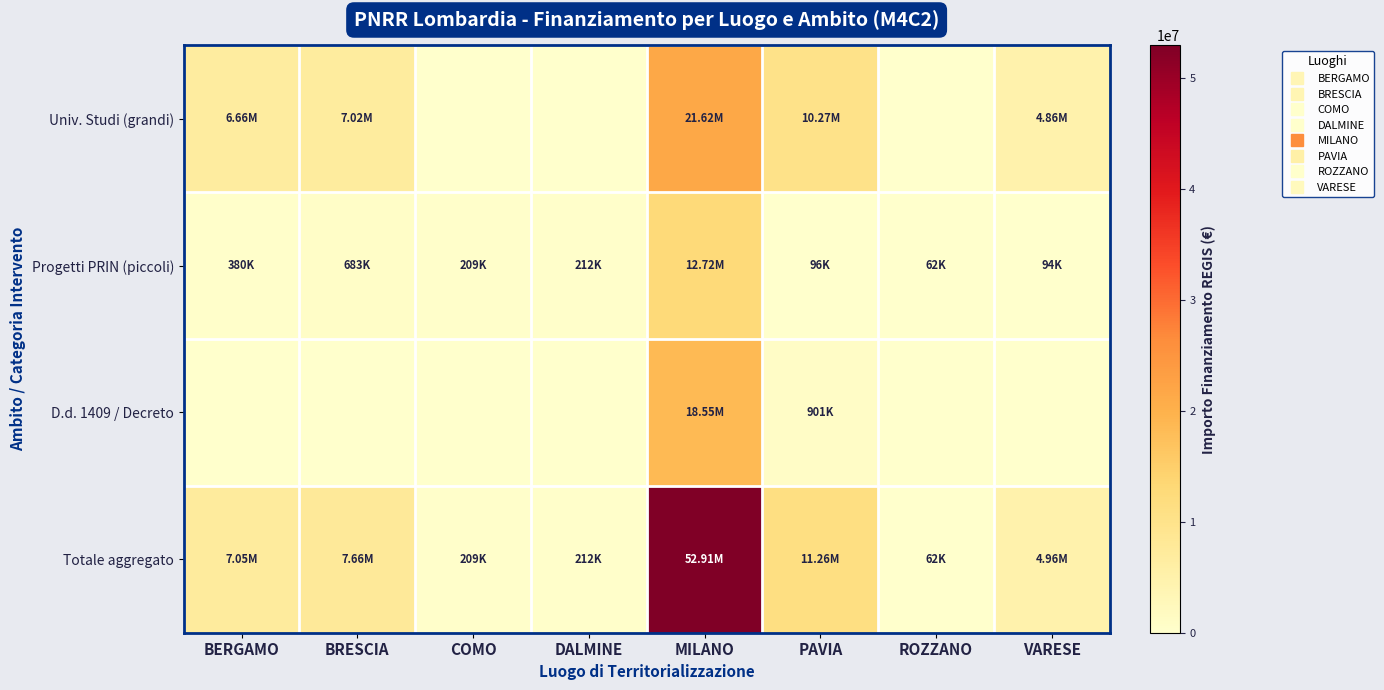

What is the greatest value displayed?

52905069.6